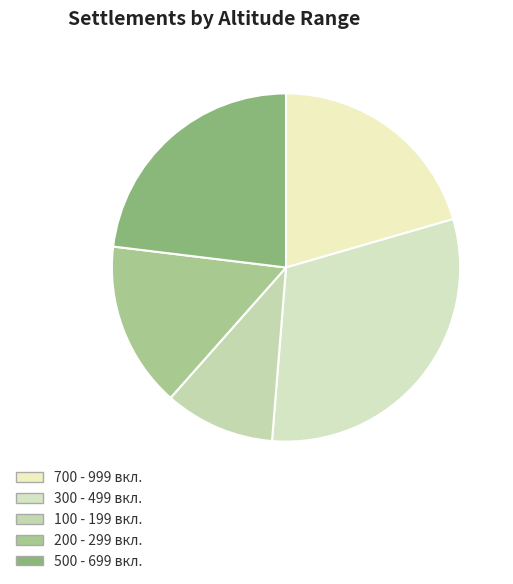

How many segments does this pie chart have?

5